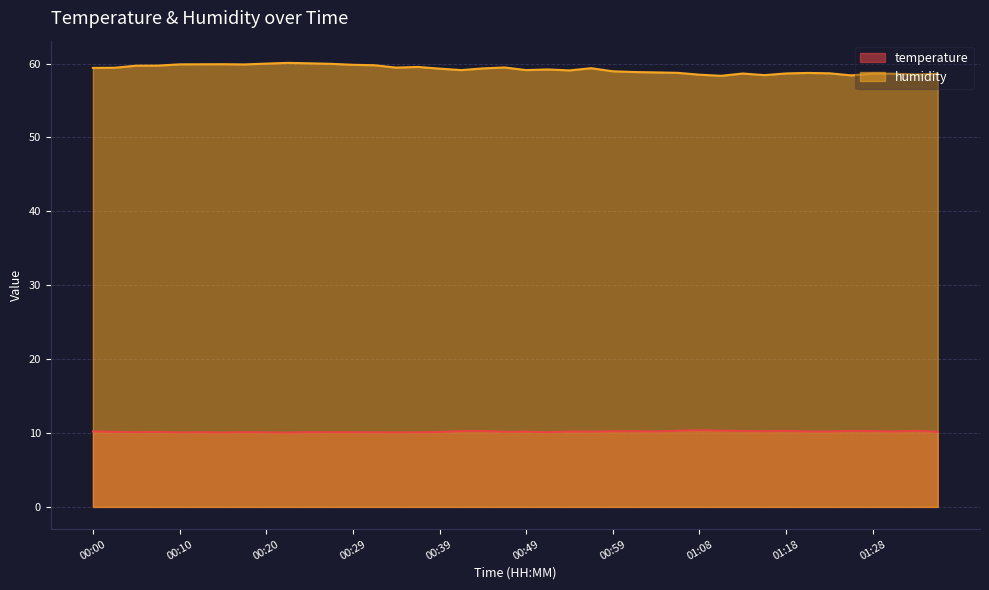

What are all the series names shown in the legend?

temperature, humidity